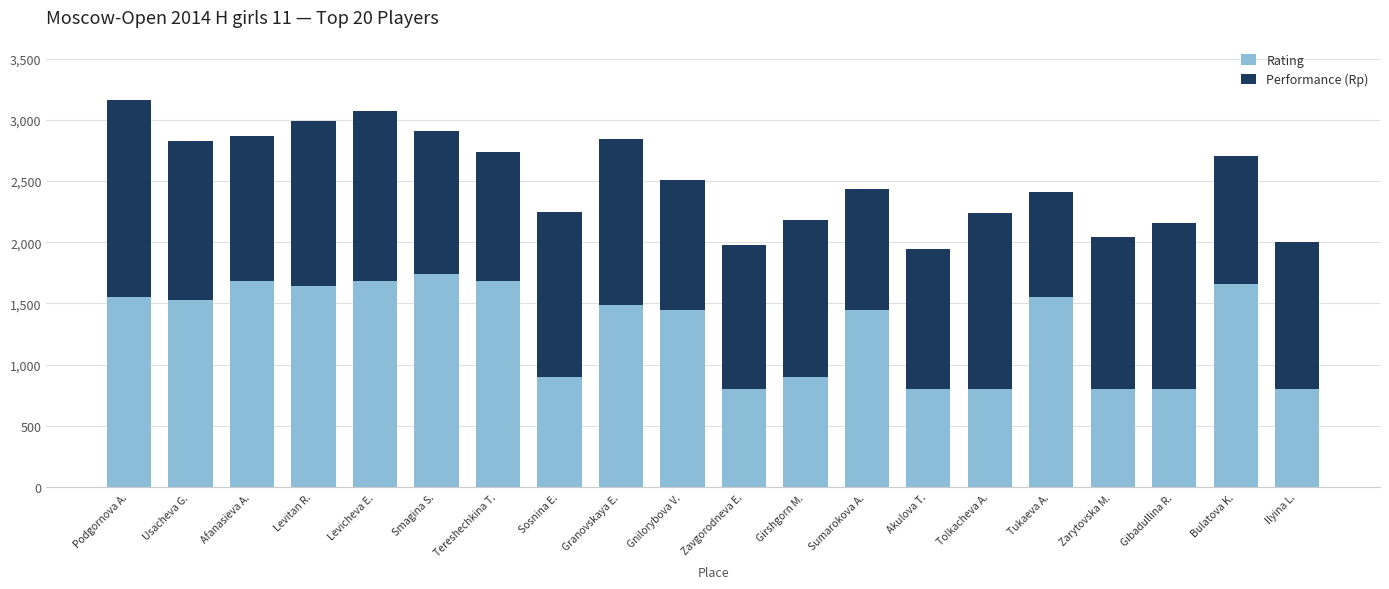

What is the total value across all series at Girshgorn M.?

2181